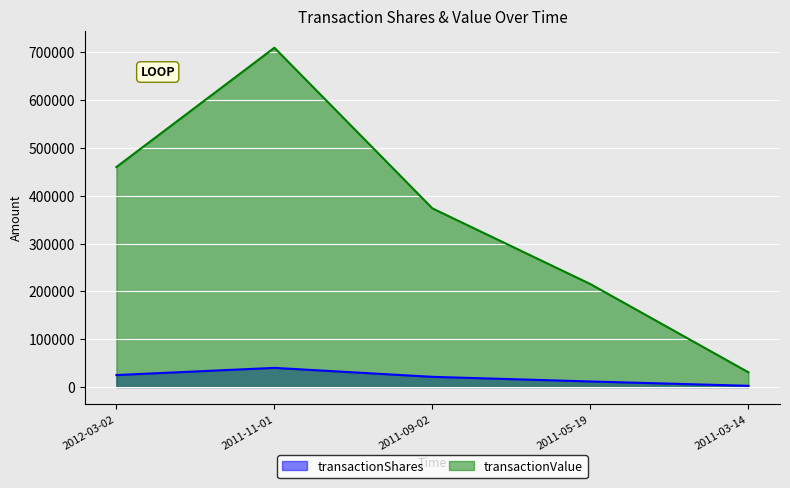

How many values in the transactionValue series exceed 373571?

2